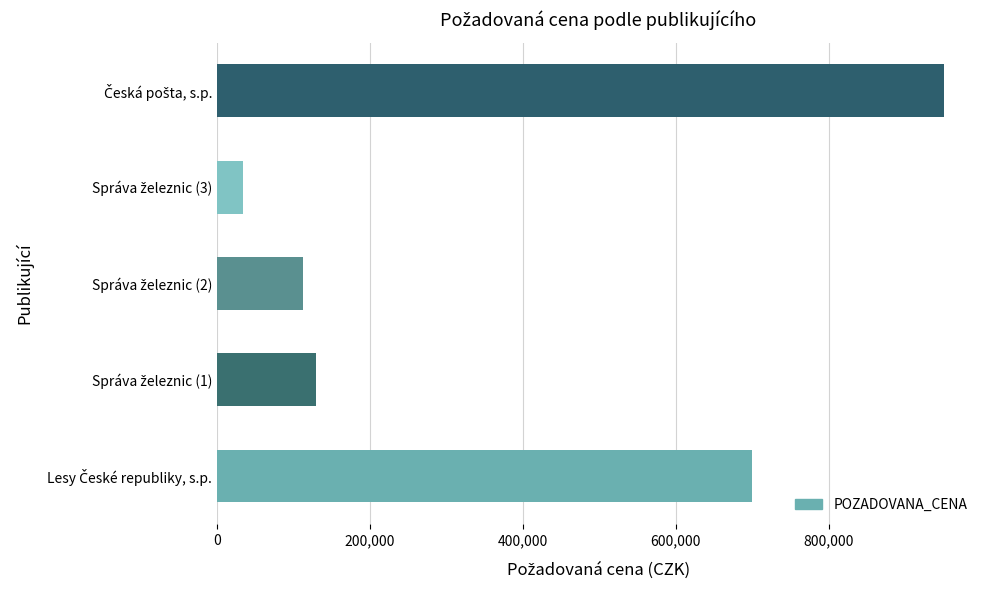

Reading bottom to top, transcribe all the data shown in this chart.

698880	130000	112525	34000	950000